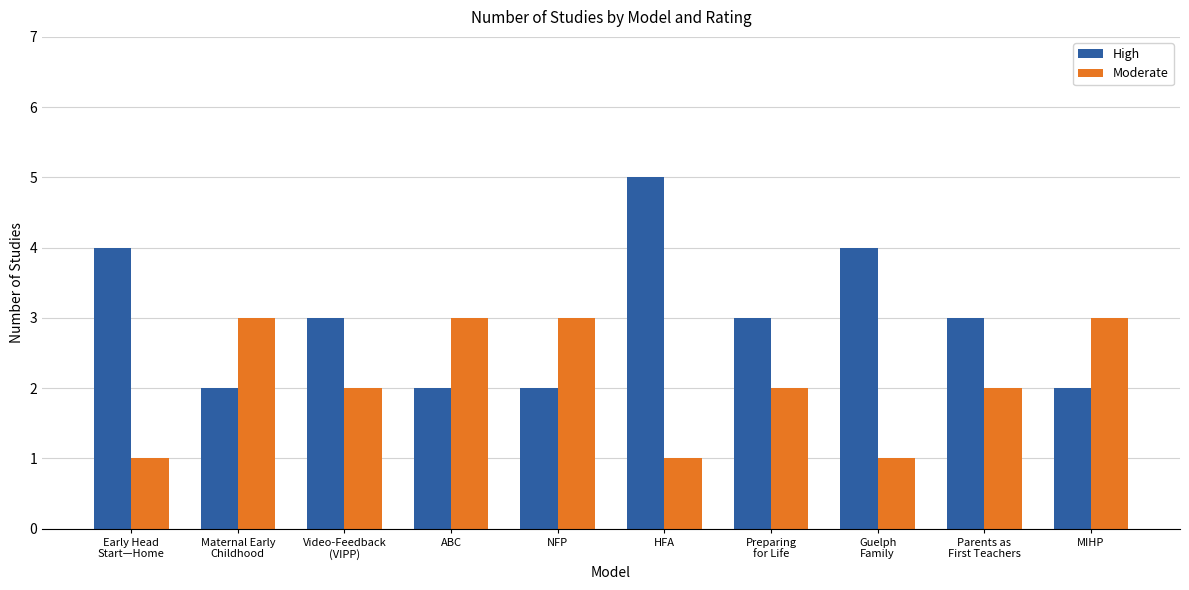

What is the sum of the Moderate values at Preparing
for Life and ABC?

5